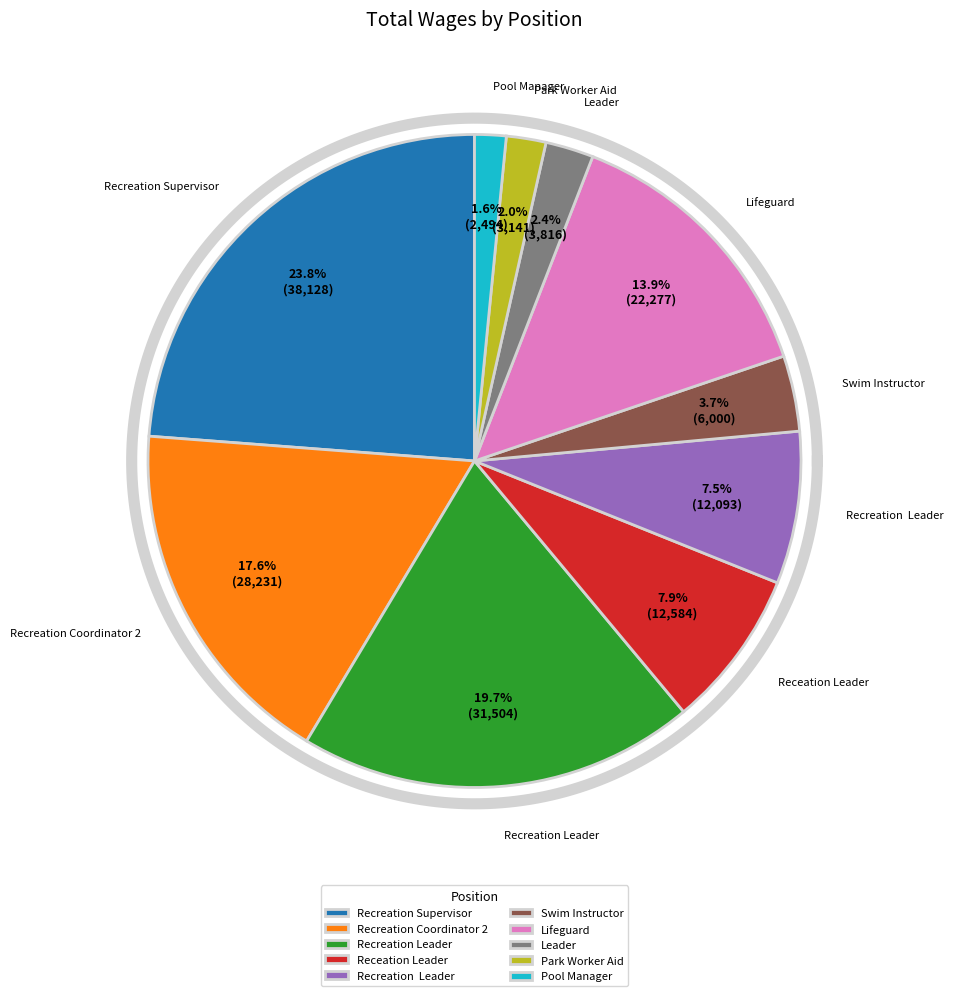

Is Recreation Leader the majority of the pie?

No